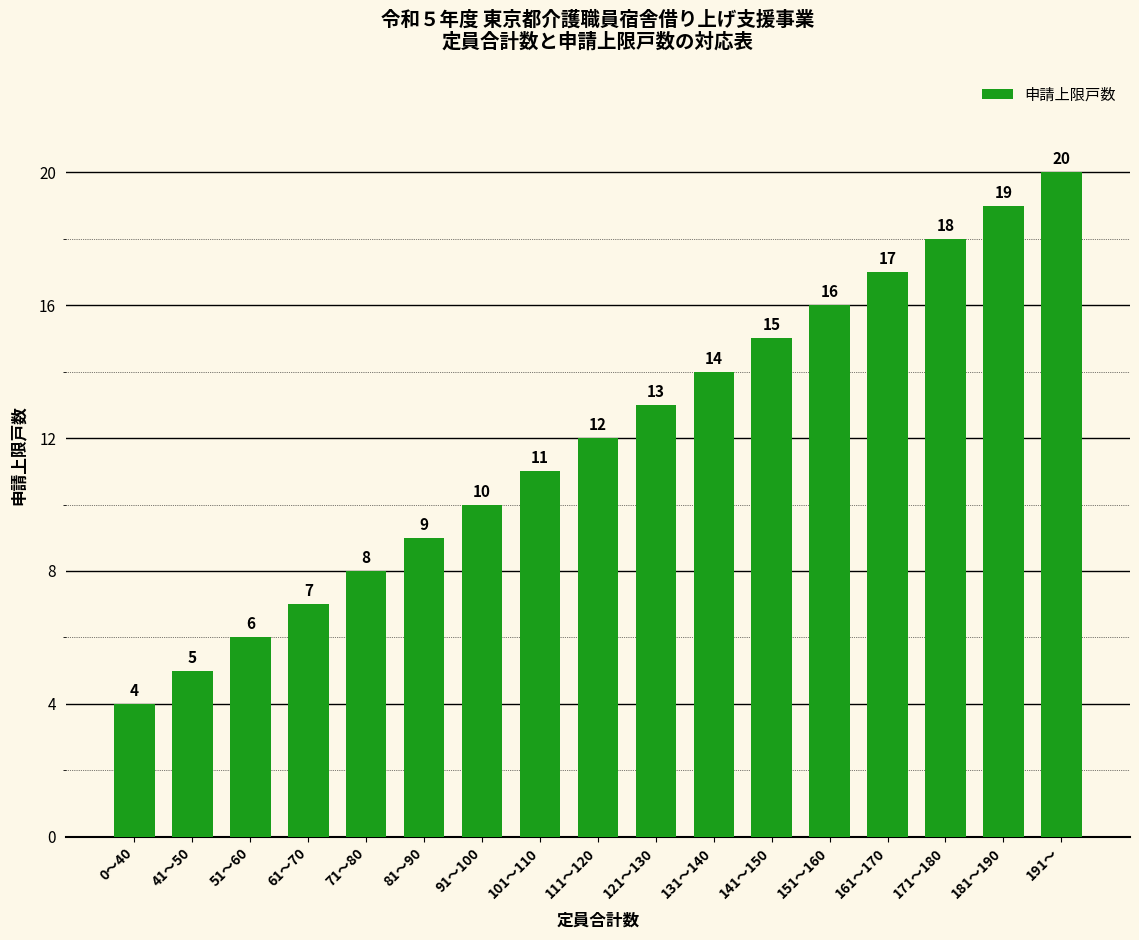

How many values are below 12?

8